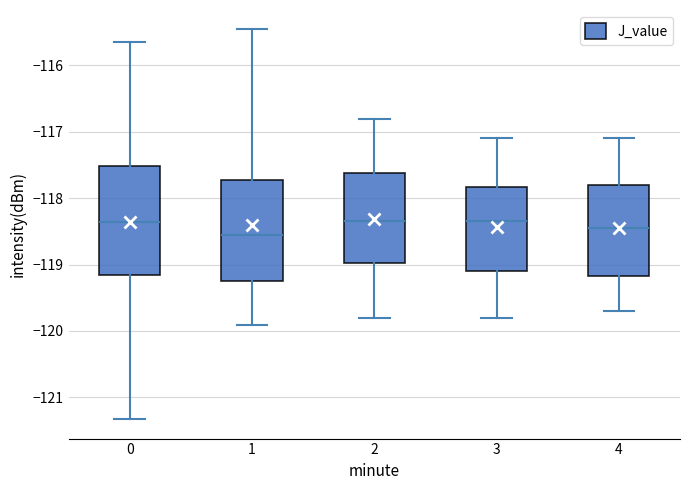

Comparing the boxes themselves (not the whiskers), which one is the tallest?

0